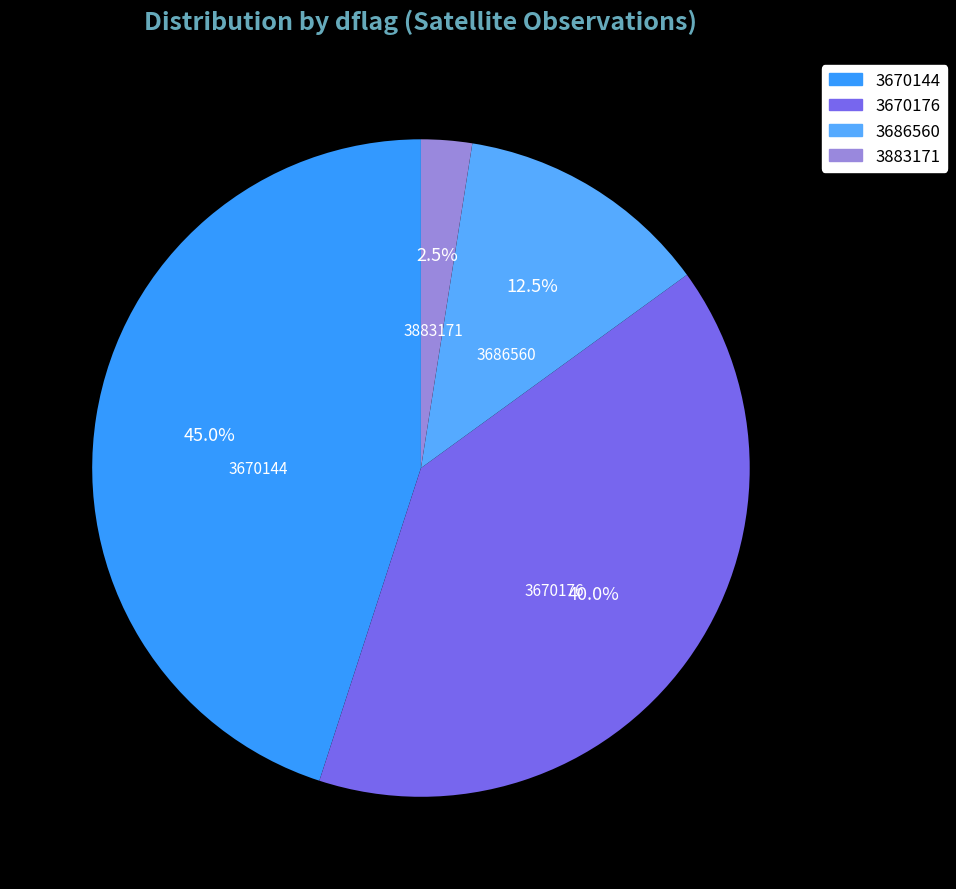

Is it true that 3670144 is 45% of the pie?

True